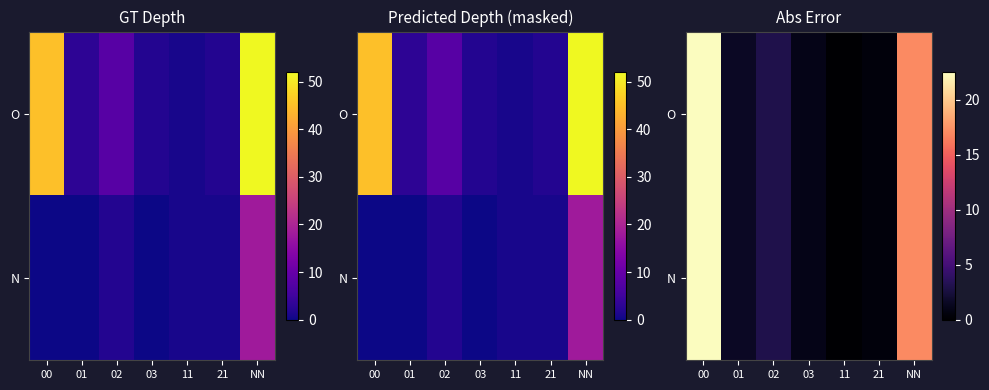

Between 00 and 03, which series saw the biggest shift?

O